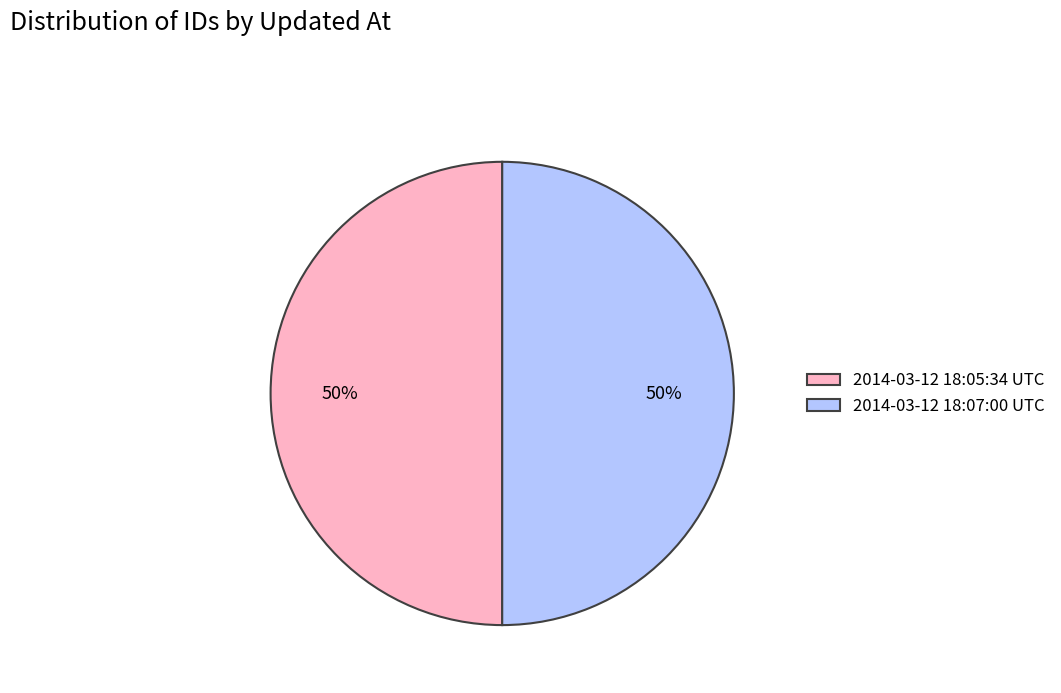

The 2014-03-12 18:05:34 UTC slice represents 63% of the pie. True or false?

False